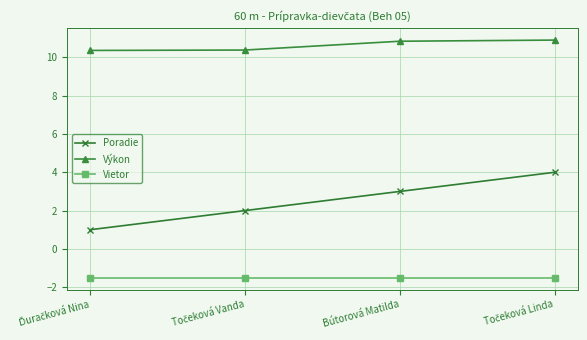

Reading left to right, what are all the values shown in this chart?

Poradie: 1.0	2.0	3.0	4.0
Výkon: 10.4	10.4	10.8	10.9
Vietor: -1.5	-1.5	-1.5	-1.5